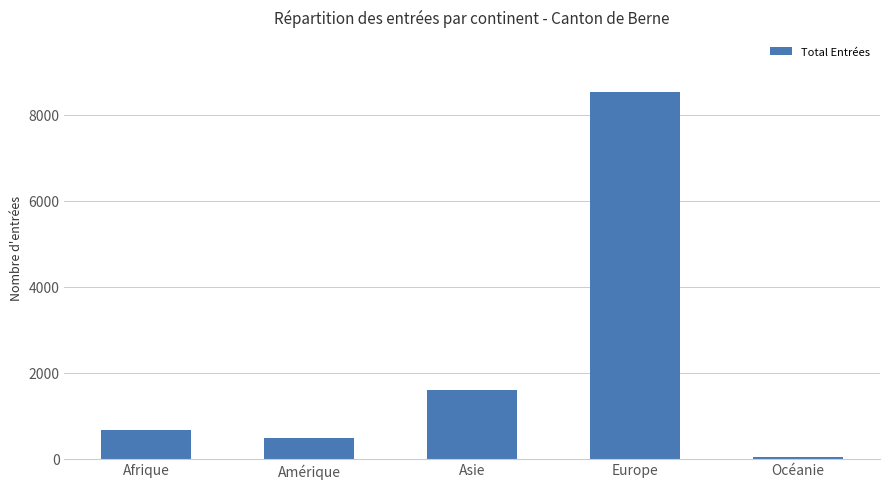

What is the sum of the values at Europe and Afrique?

9208